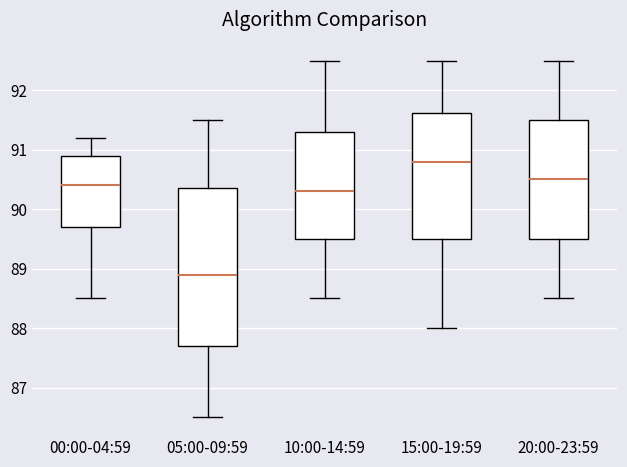

Reading left to right, transcribe this box plot: for each box, give where its median line is, the range the box spans, and where its two whiskers end, as read against the y-axis. The values are not printed on the chart, so give them approximately, as read against the axis.

00:00-04:59: median 90.4, box 89.7 to 90.9, whiskers 88.5 to 91.2
05:00-09:59: median 88.9, box 87.7 to 90.4, whiskers 86.5 to 91.5
10:00-14:59: median 90.3, box 89.5 to 91.3, whiskers 88.5 to 92.5
15:00-19:59: median 90.8, box 89.5 to 91.6, whiskers 88.0 to 92.5
20:00-23:59: median 90.5, box 89.5 to 91.5, whiskers 88.5 to 92.5